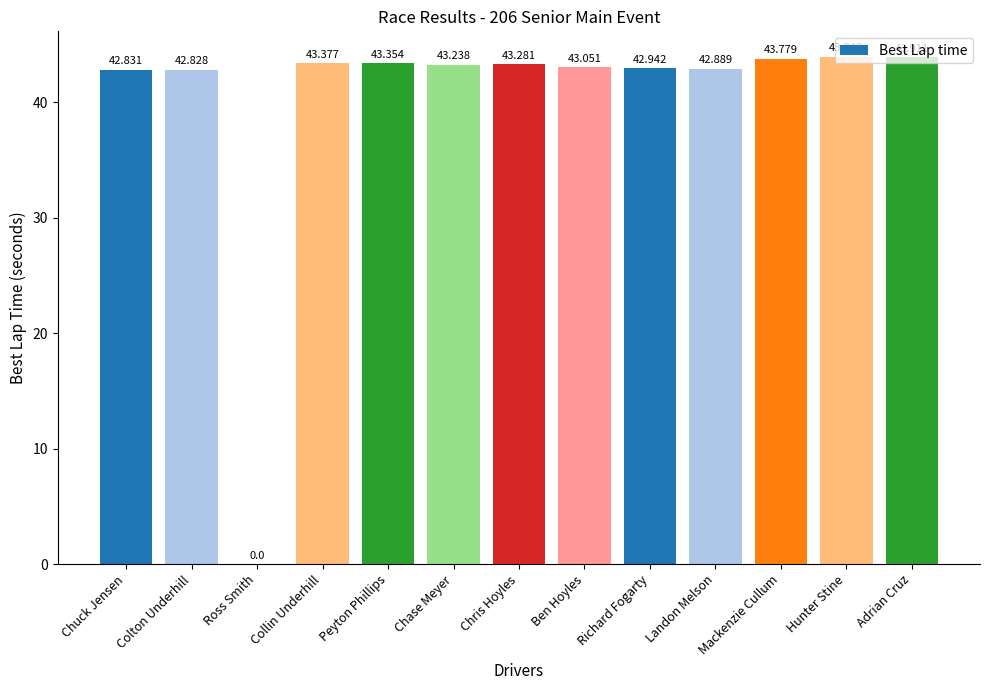

The value at Chris Hoyles is 62.0. True or false?

False